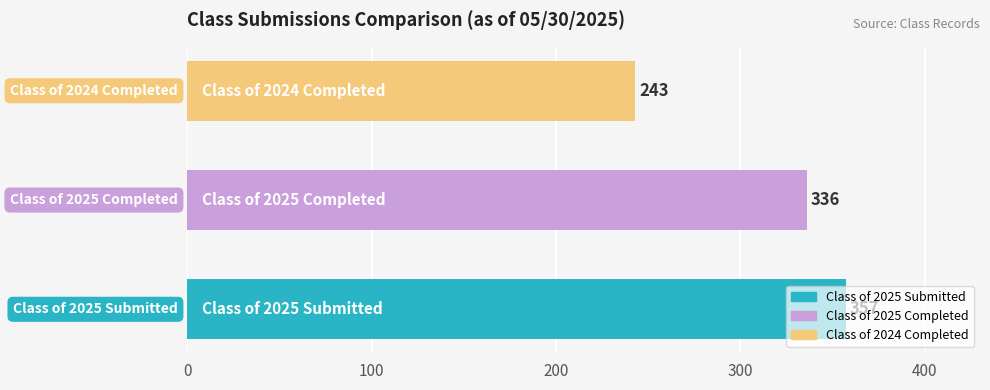

Are the bars grouped side by side (vs. stacked)?

No